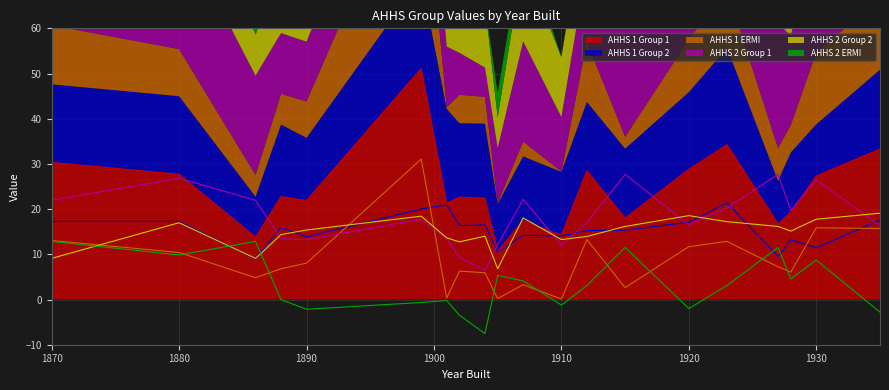

Is it true that AHHS 1 ERMI equals 6.8 at 1888?

True